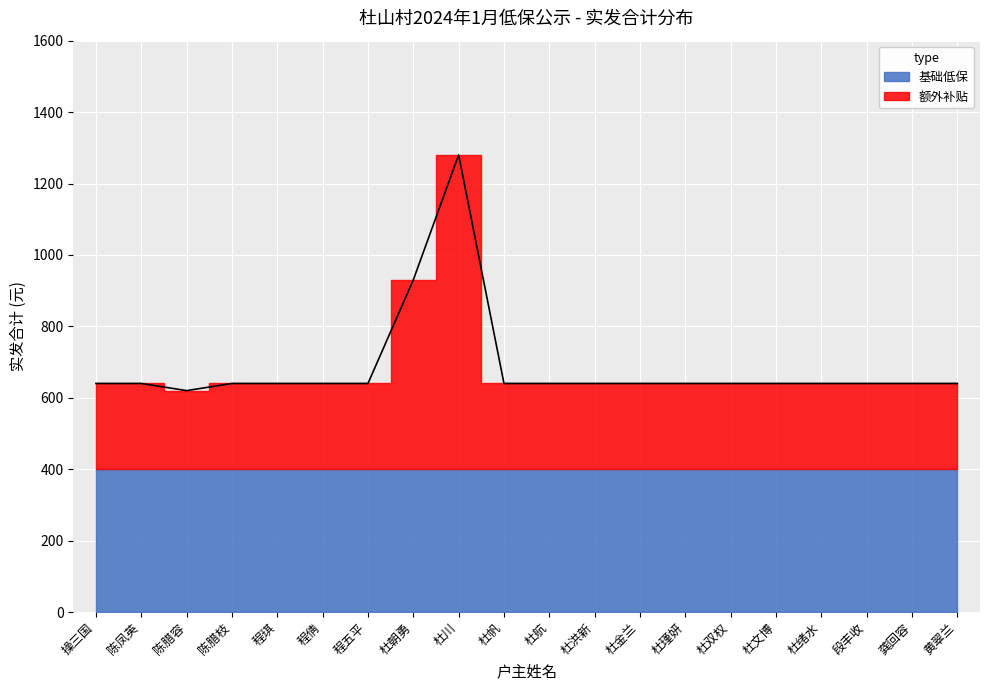

Between 杜金兰 and 陈凤英, which is larger?

杜金兰